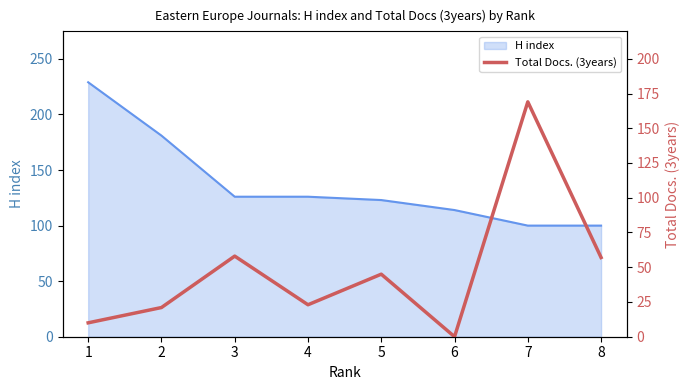

What is the highest value of the H index series?

229